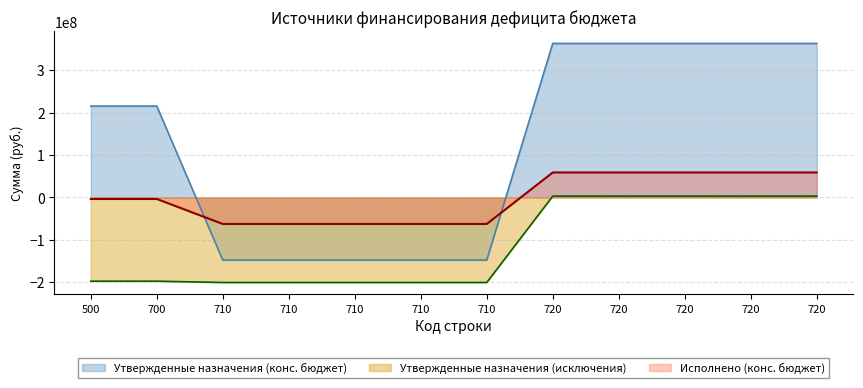

True or false: Утвержденные назначения (конс. бюджет) and Утвержденные назначения (исключения) cross at least once.

False